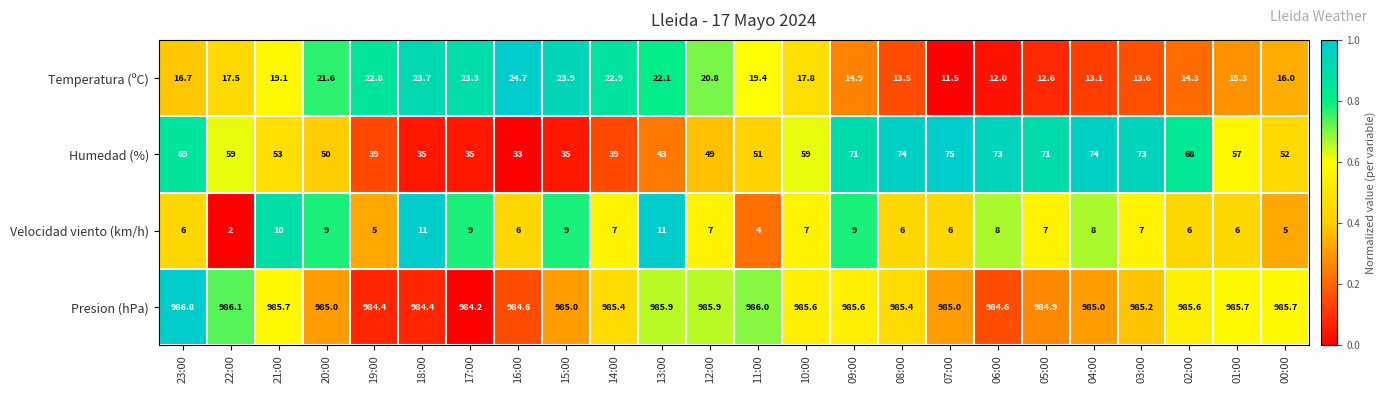

The Presion (hPa) series shows 425.4 at 00:00. True or false?

False